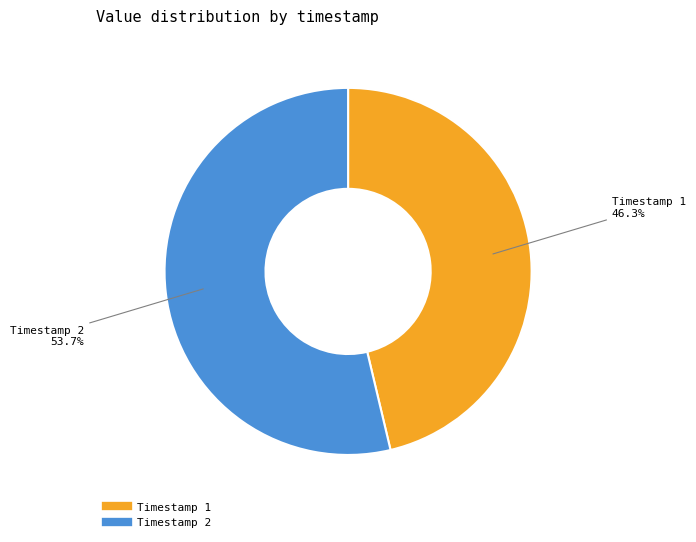

Is there any slice that represents more than half of the pie?

Yes